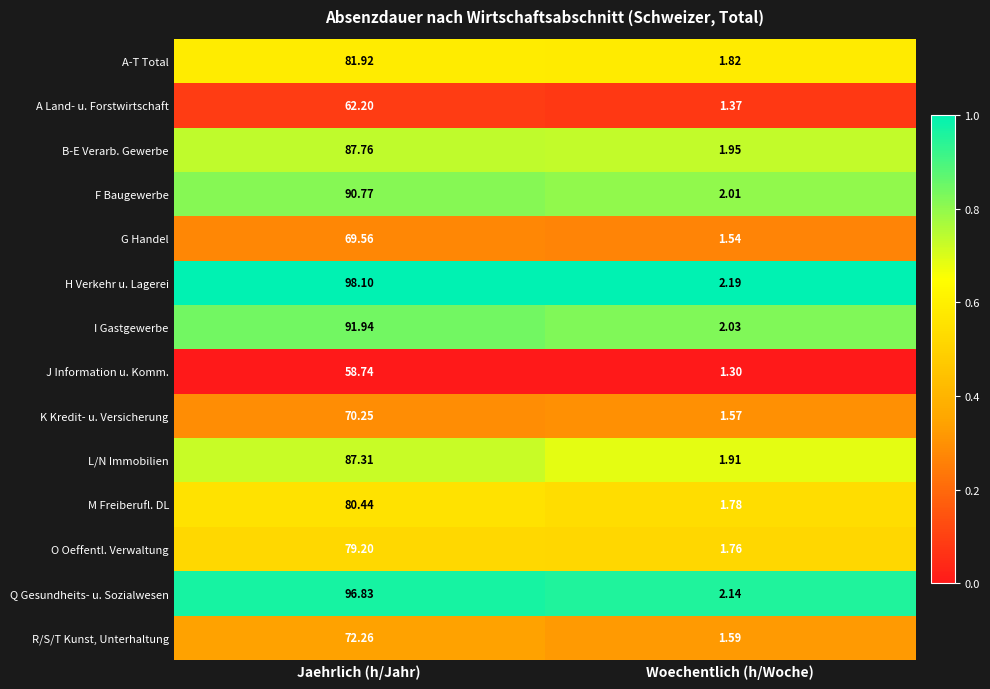

Rank the series by their maximum value, from highest to lowest.

H Verkehr u. Lagerei, Q Gesundheits- u. Sozialwesen, I Gastgewerbe, F Baugewerbe, B-E Verarb. Gewerbe, L/N Immobilien, A-T Total, M Freiberufl. DL, O Oeffentl. Verwaltung, R/S/T Kunst, Unterhaltung, K Kredit- u. Versicherung, G Handel, A Land- u. Forstwirtschaft, J Information u. Komm.